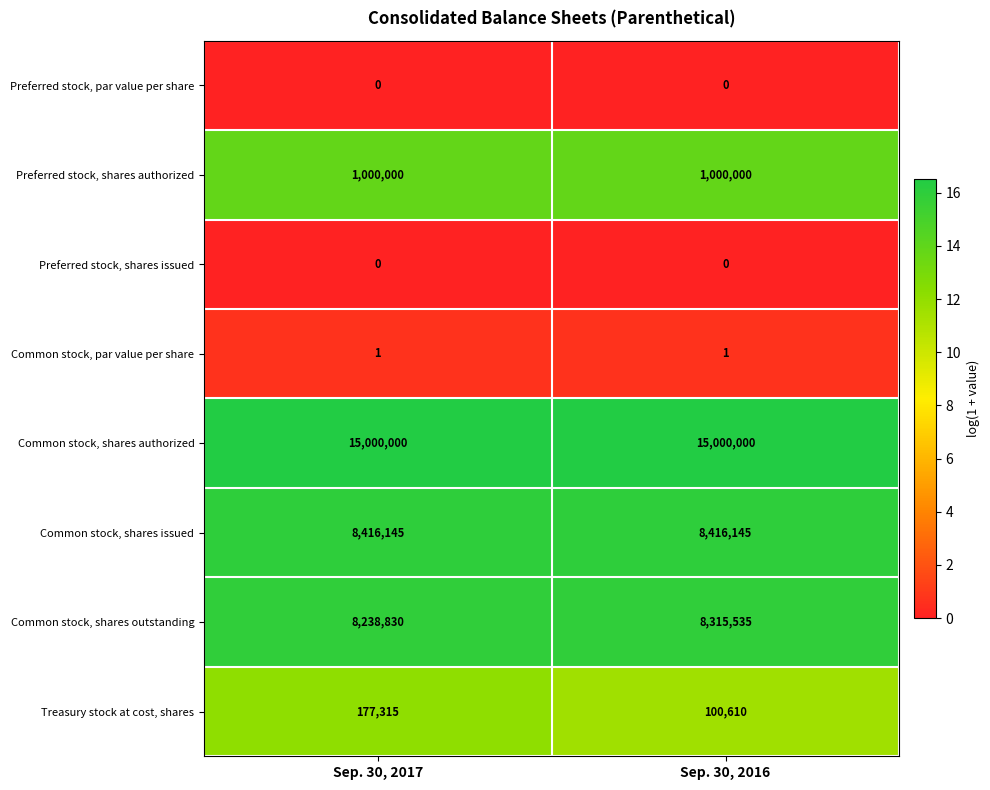

Count the number of data series in this chart.

8